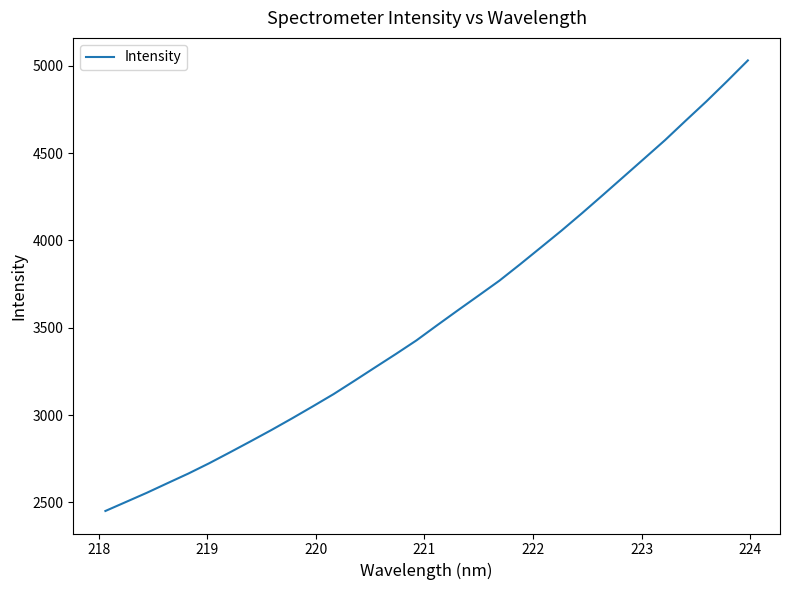

What is the greatest value displayed?

5030.7